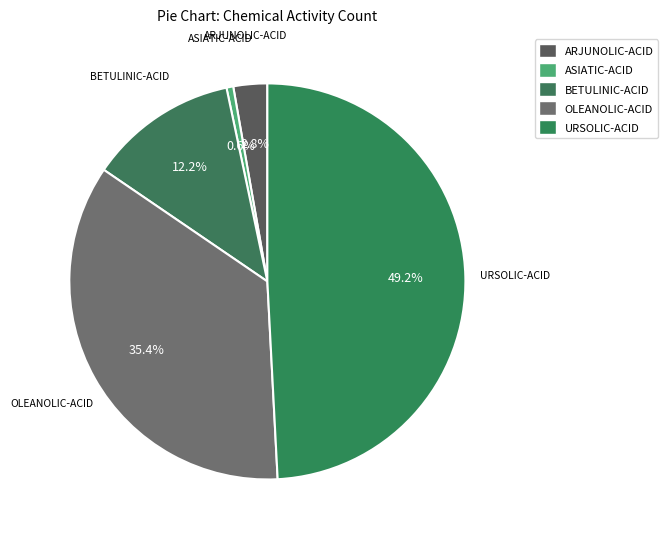

To the nearest percent, what is the difference between the OLEANOLIC-ACID and URSOLIC-ACID slice percentages?

14%